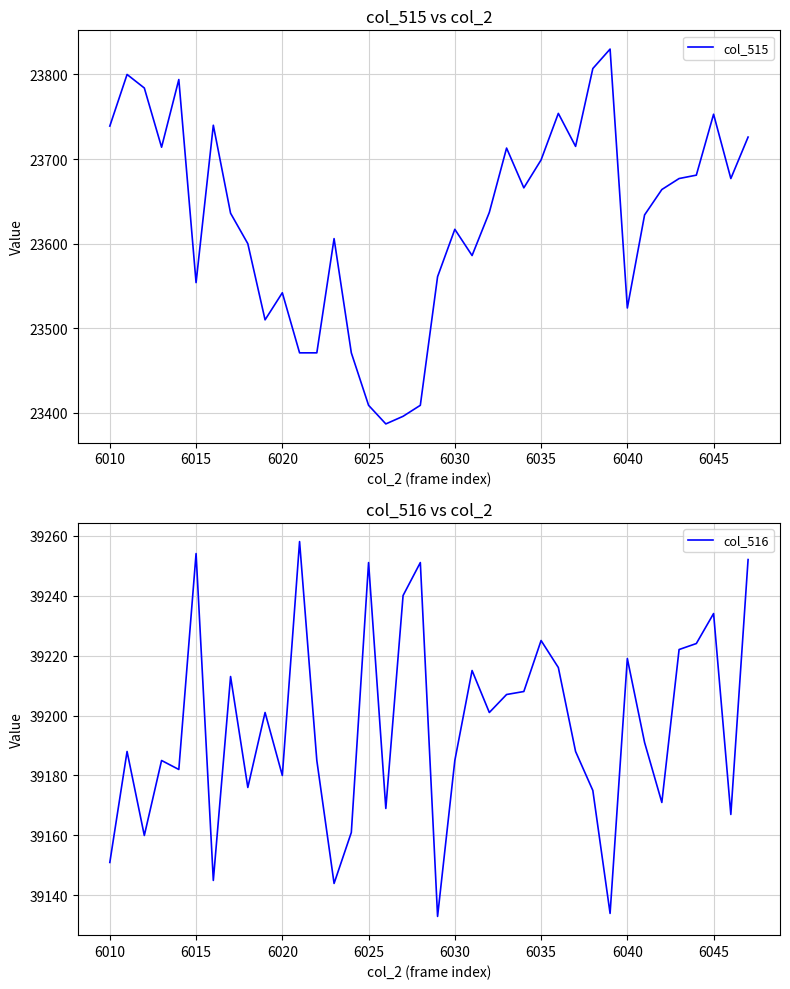

Is it true that col_515 equals 23409 at 6025?

True